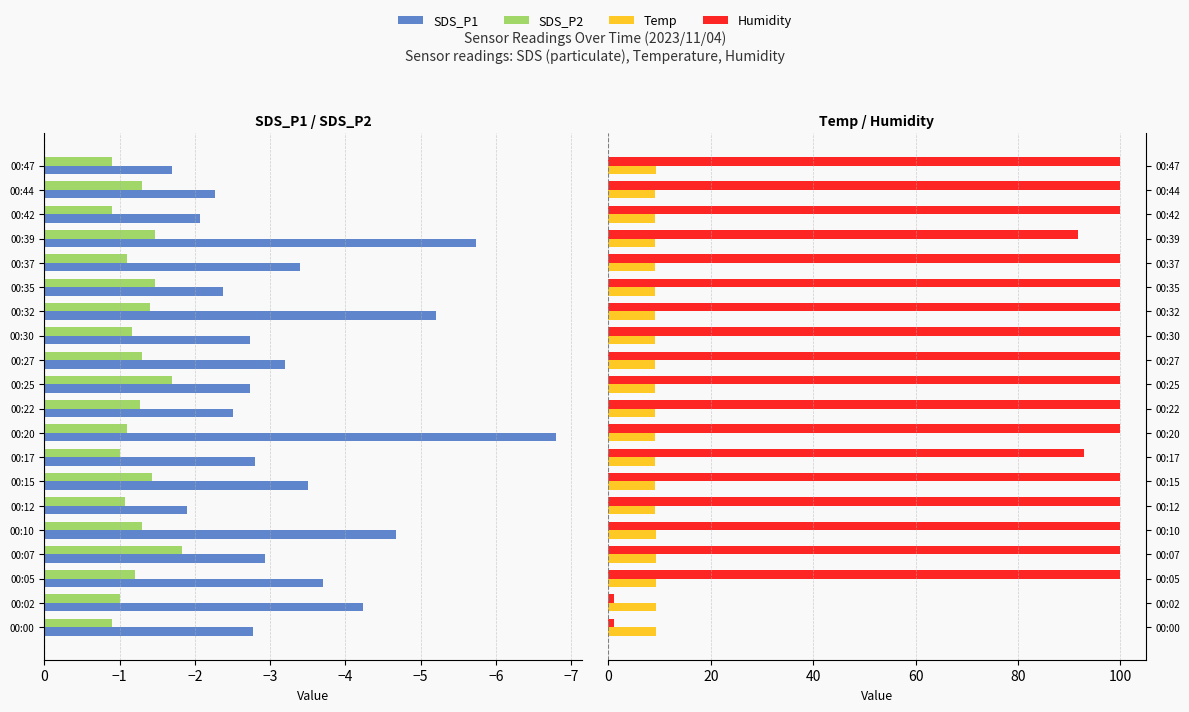

Reading right to left, what are all the values shown in this chart?

SDS_P1: -1.7	-2.3	-2.1	-5.7	-3.4	-2.4	-5.2	-2.7	-3.2	-2.7	-2.5	-6.8	-2.8	-3.5	-1.9	-4.7	-2.9	-3.7	-4.2	-2.8
SDS_P2: -0.9	-1.3	-0.9	-1.5	-1.1	-1.5	-1.4	-1.2	-1.3	-1.7	-1.3	-1.1	-1.0	-1.4	-1.1	-1.3	-1.8	-1.2	-1.0	-0.9
Temp: 9.2	9.1	9.1	9.1	9.0	9.1	9.0	9.1	9.0	9.0	9.1	9.0	9.1	9.1	9.1	9.2	9.2	9.2	9.2	9.2
Humidity: 99.9	99.9	99.9	91.8	99.9	99.9	99.9	99.9	99.9	99.9	99.9	99.9	92.8	99.9	99.9	99.9	99.9	99.9	1.0	1.0